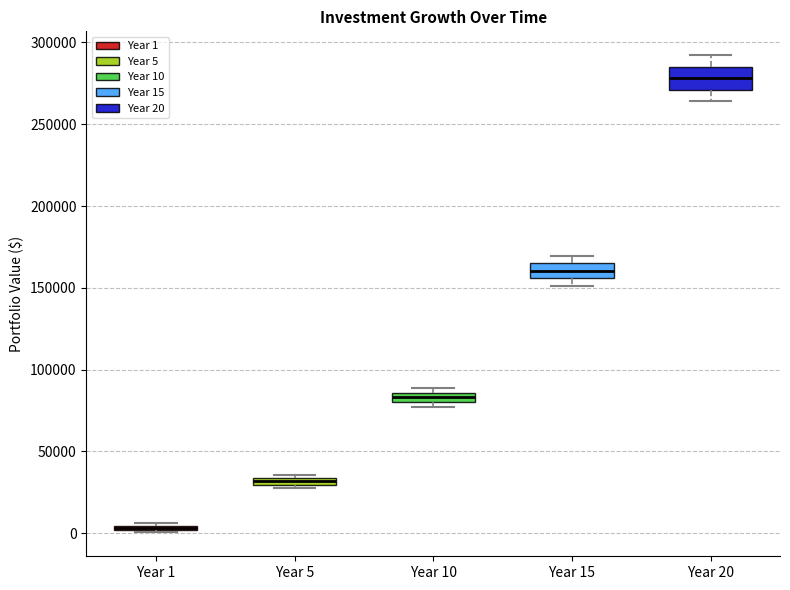

Where is the upper edge of the box for Year 5 on the y-axis? The values are not printed on the chart, so give them approximately, as read against the axis.

35000